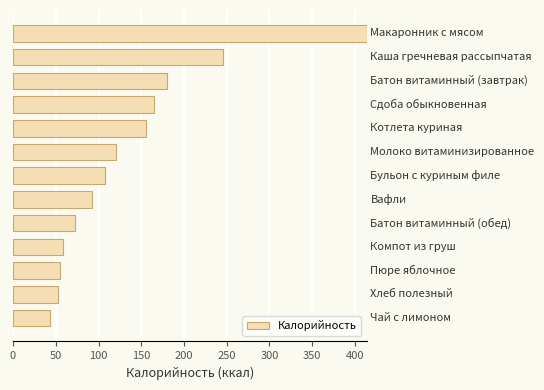

What is the difference between the second highest and second lowest values?

193